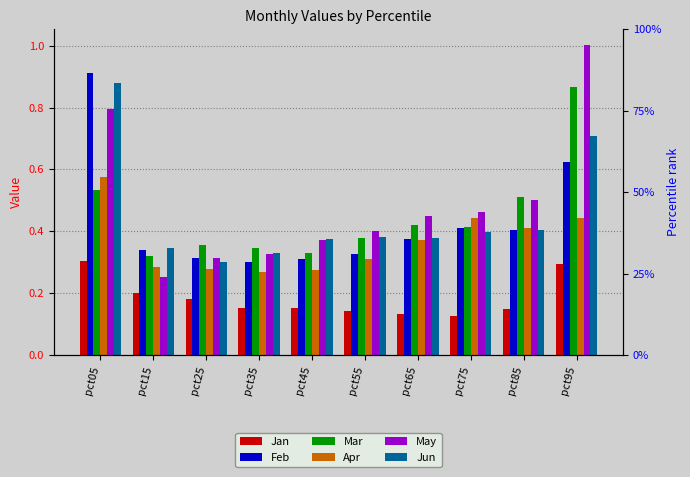

Reading left to right, what are all the values shown in this chart?

Jan: 0.3	0.2	0.2	0.2	0.2	0.1	0.1	0.1	0.2	0.3
Feb: 0.9	0.3	0.3	0.3	0.3	0.3	0.4	0.4	0.4	0.6
Mar: 0.5	0.3	0.4	0.3	0.3	0.4	0.4	0.4	0.5	0.9
Apr: 0.6	0.3	0.3	0.3	0.3	0.3	0.4	0.4	0.4	0.4
May: 0.8	0.3	0.3	0.3	0.4	0.4	0.4	0.5	0.5	1.0
Jun: 0.9	0.3	0.3	0.3	0.4	0.4	0.4	0.4	0.4	0.7